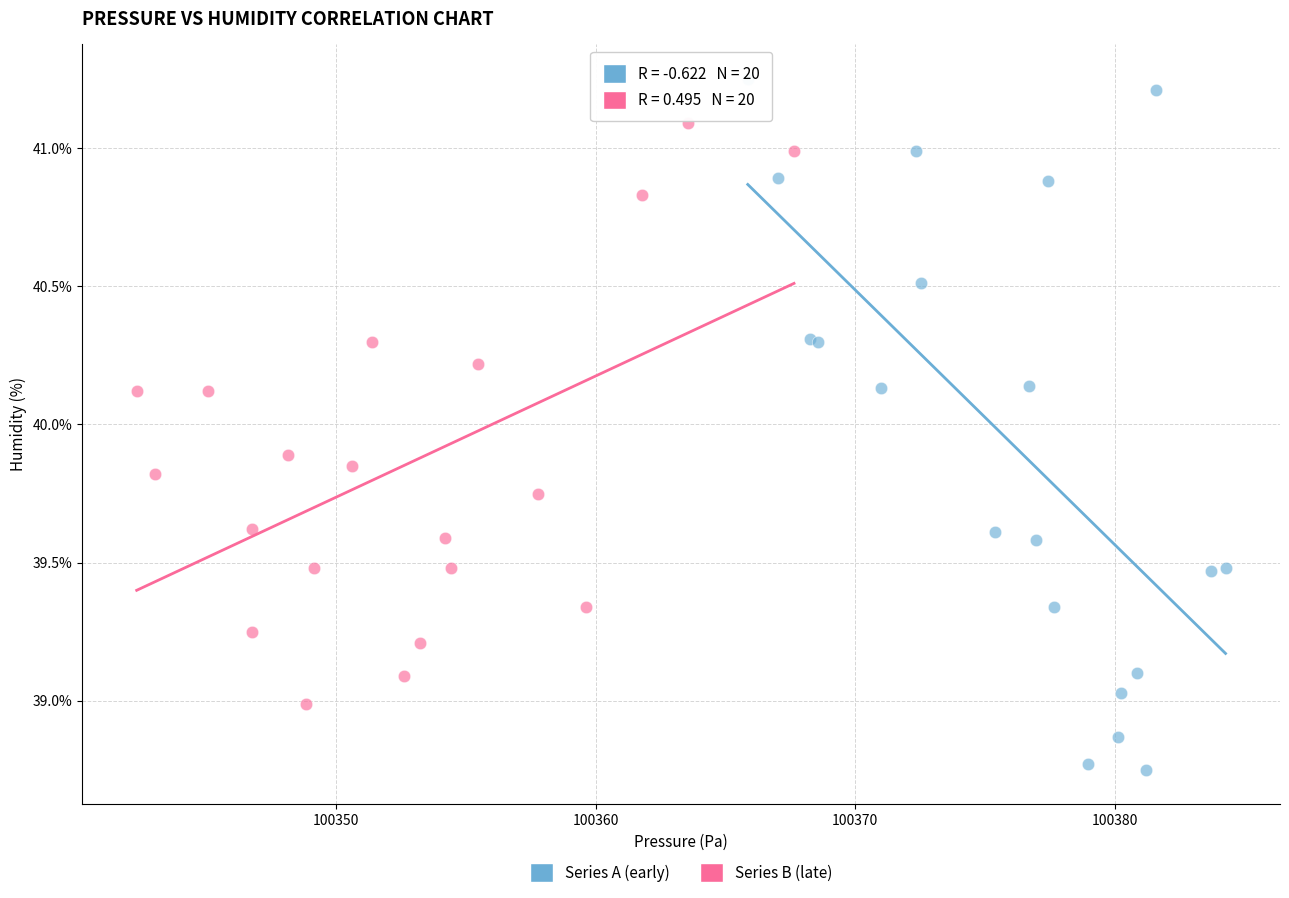

Which series has the widest spread of Y values?

Series A (early)